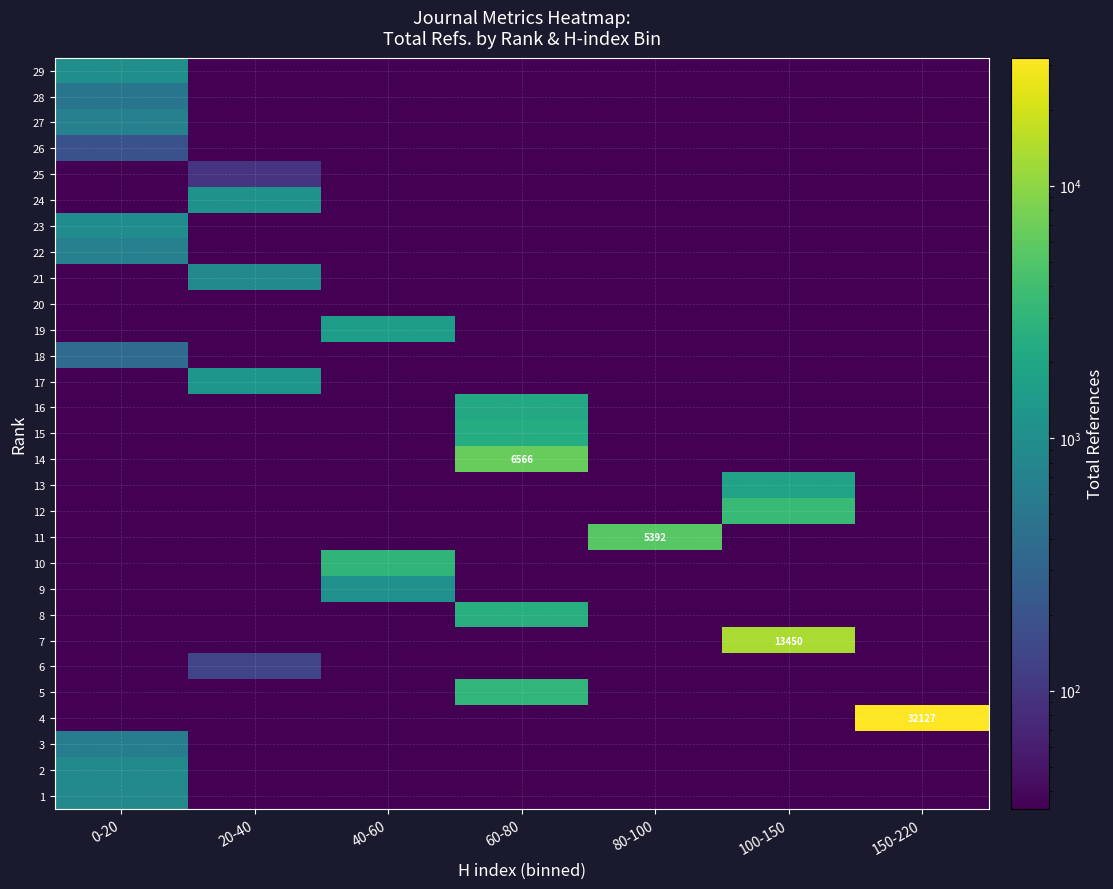

Is it true that 17 equals 0.0 at 60-80?

True